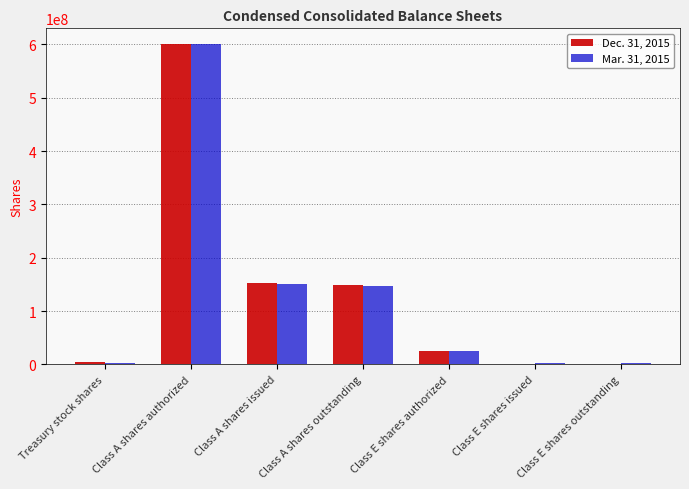

Is it true that Dec. 31, 2015 equals 0 at Class E shares issued?

True